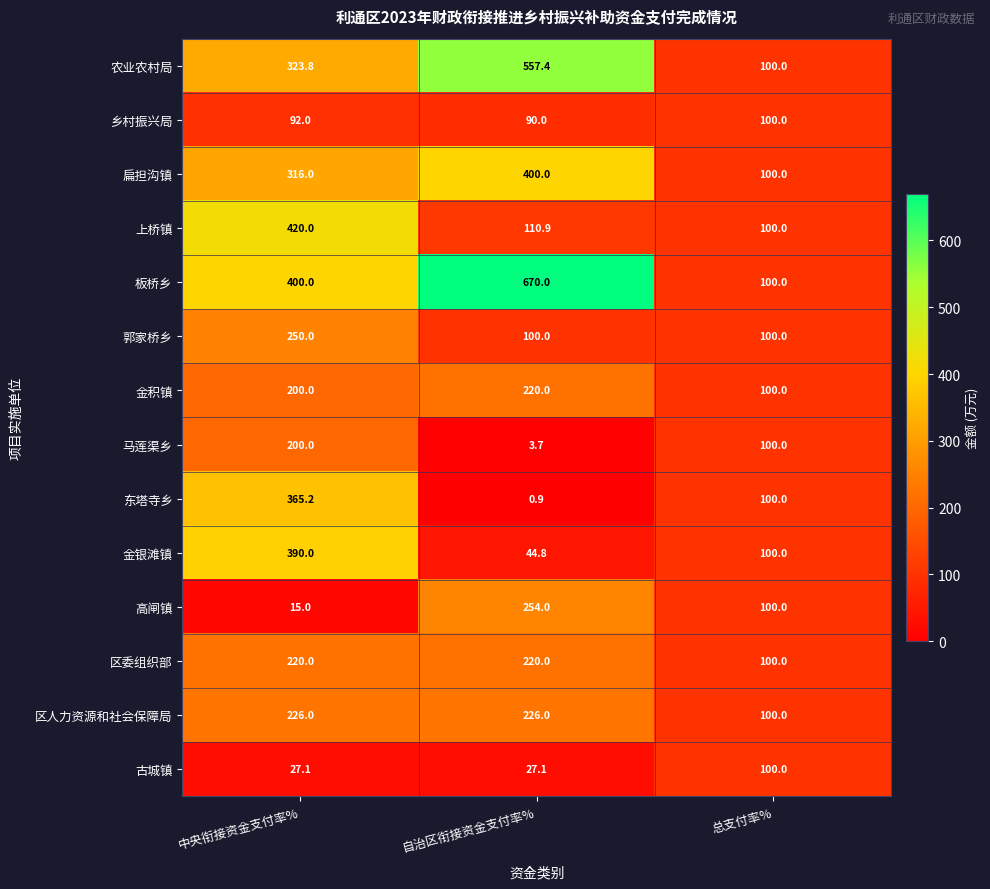

What is the sum of the 板桥乡 values at 总支付率% and 自治区衔接资金支付率%?

770.0